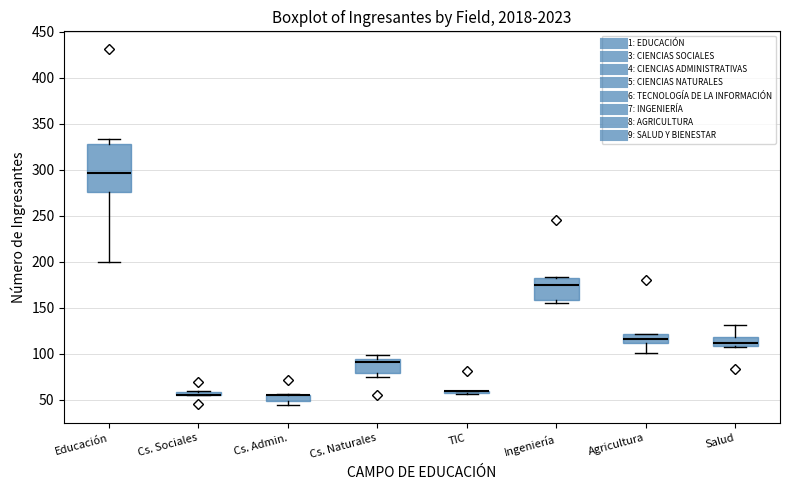

Where does the median line of the box for Agricultura sit on the y-axis? The values are not printed on the chart, so give them approximately, as read against the axis.

115